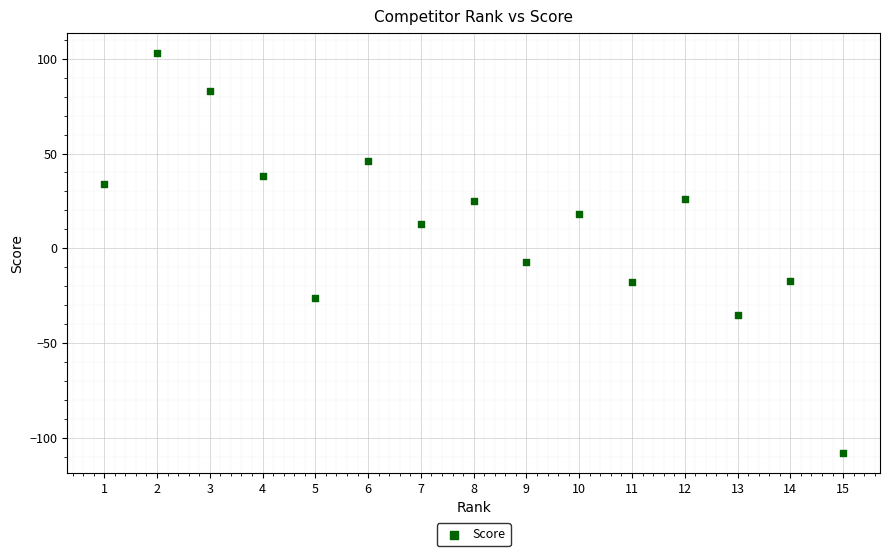

What is the range of X values (max minus min)?

14